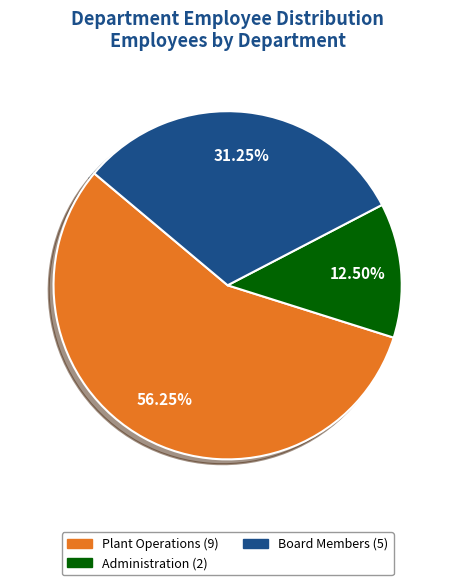

To the nearest percent, what is the average slice percentage?

33%